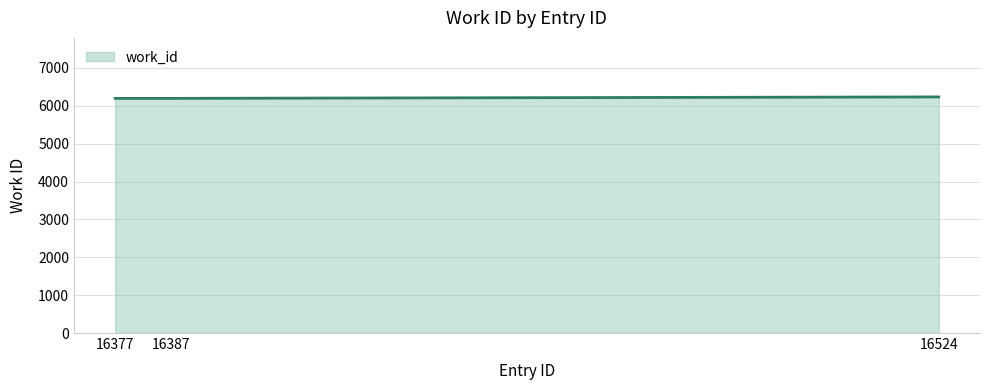

What is the sum of all values?

18626